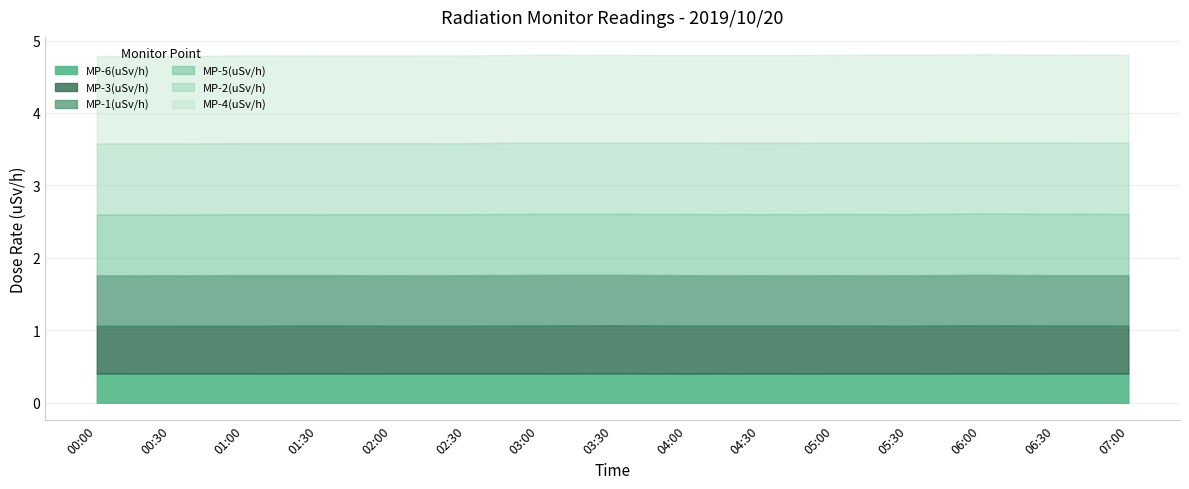

What is the label of the 12th point from the left?

05:30